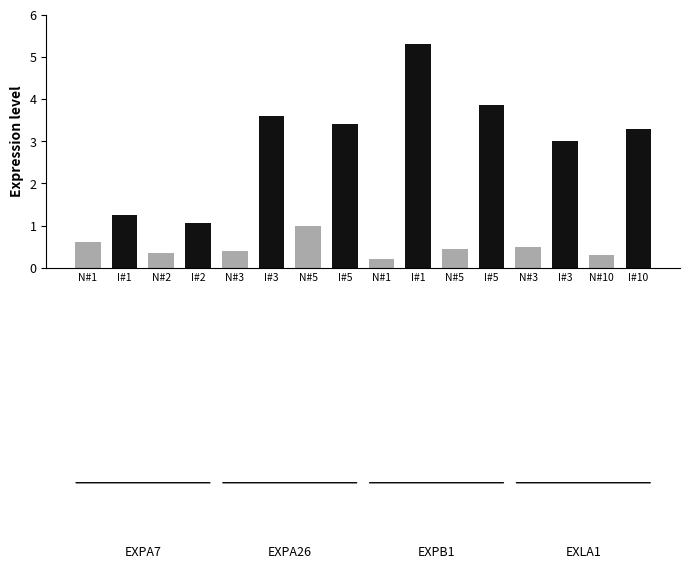

What is the maximum value for N (control)?

1.0